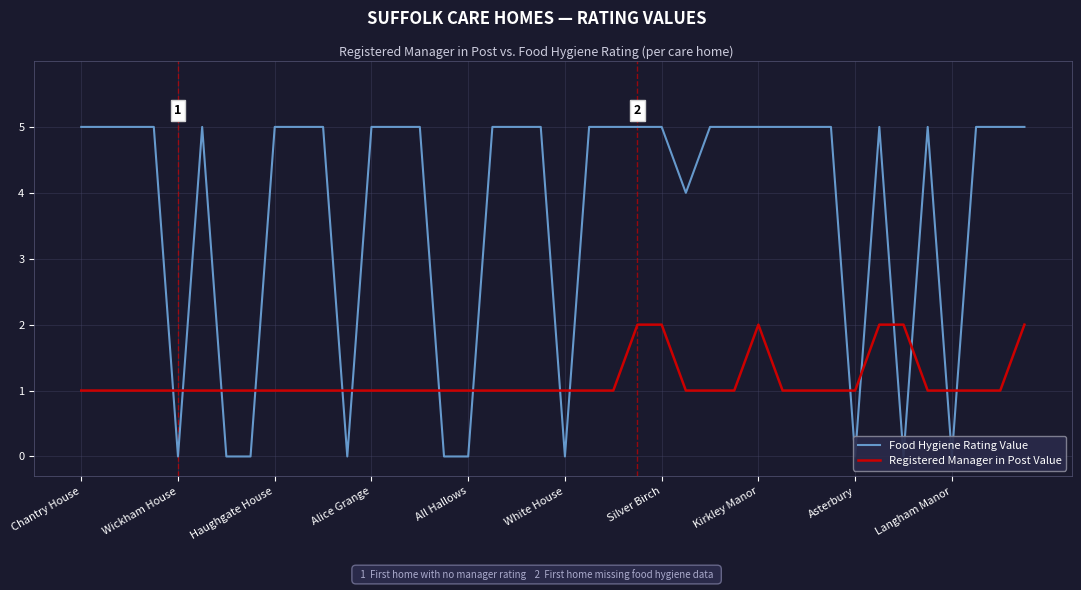

The Food Hygiene Rating Value series shows -2 at Wickham House. True or false?

False